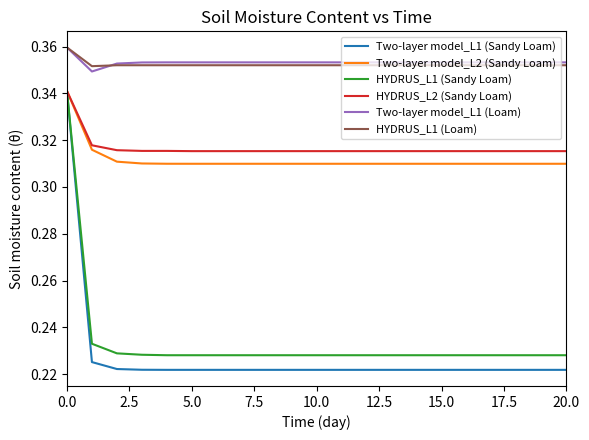

How many distinct data groups are displayed?

6